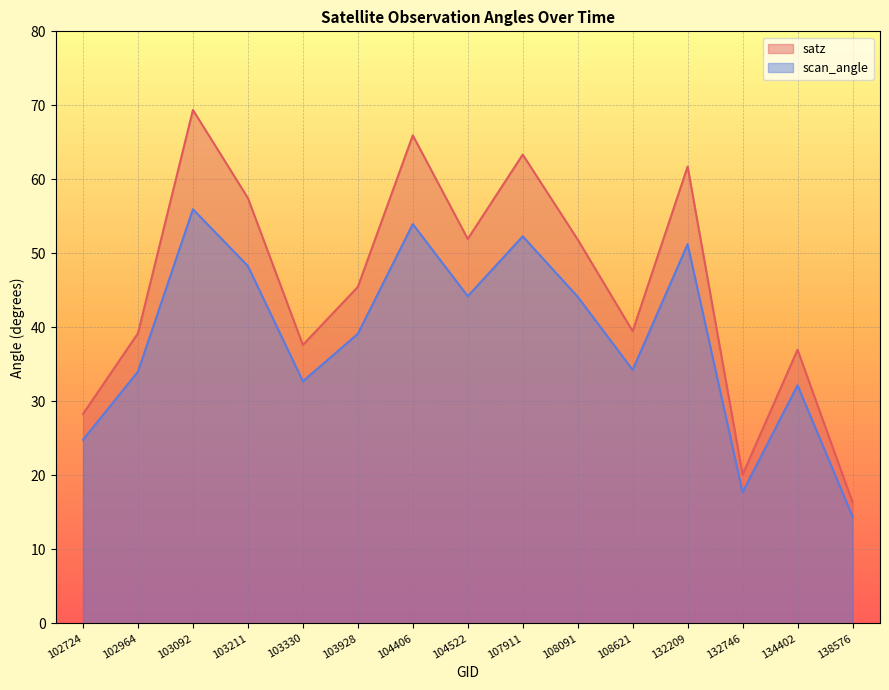

What is the greatest value displayed?

69.4